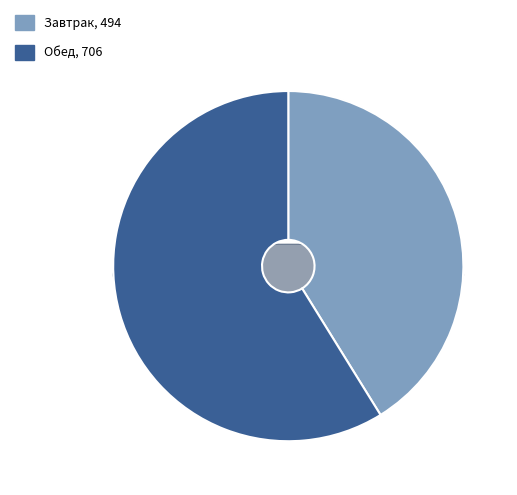

Which has a higher value, Завтрак or Обед?

Обед